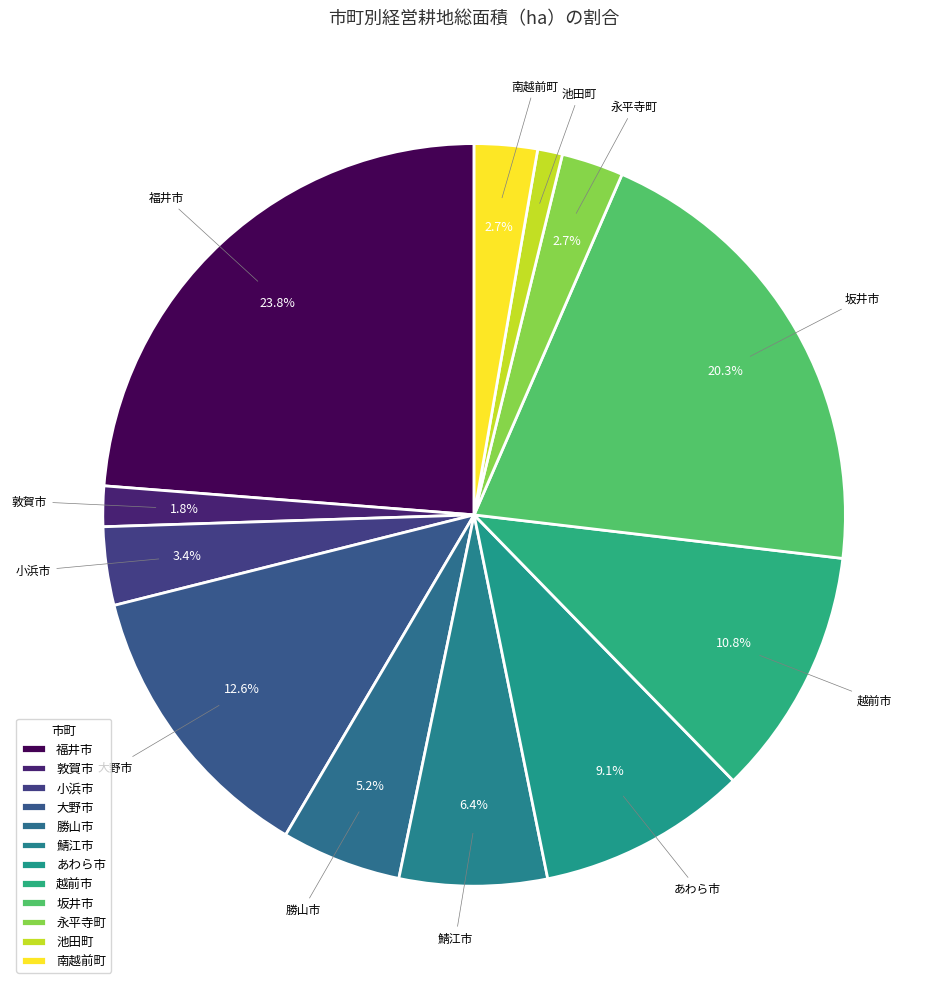

How many segments does this pie chart have?

12